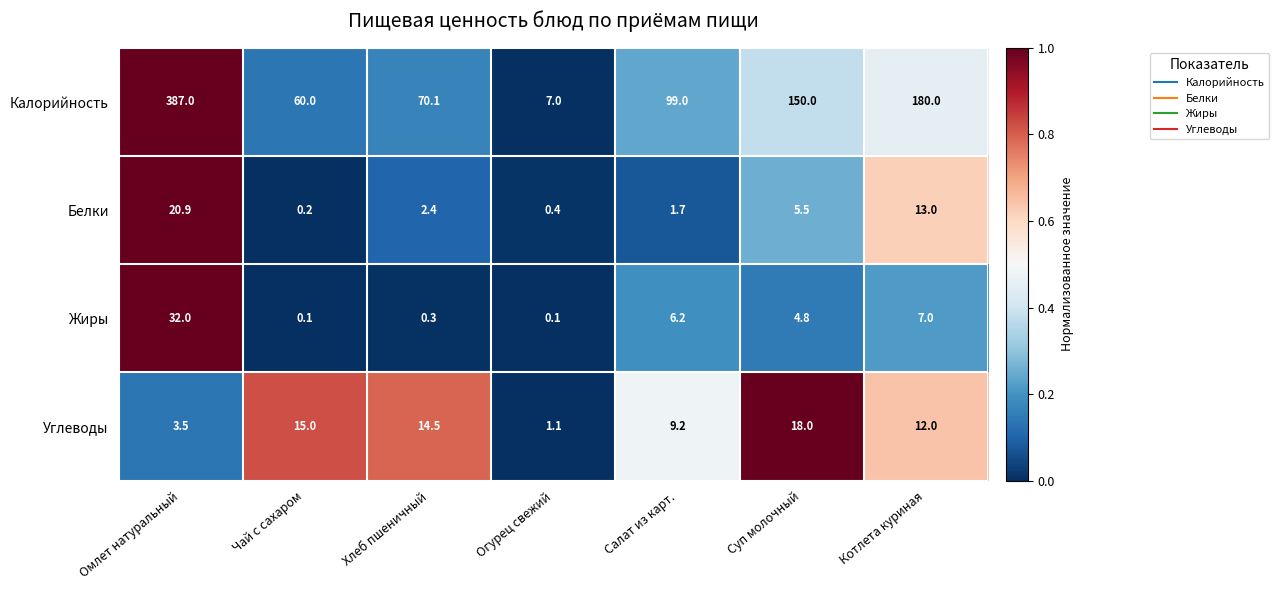

How many data points does each series have?

7